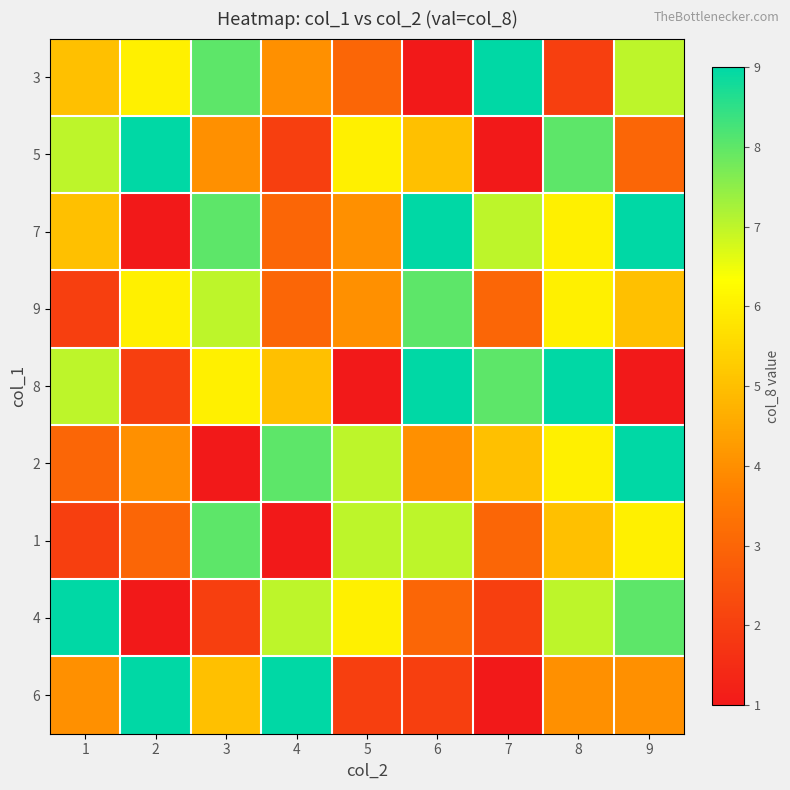

Reading right to left, what are all the values shown in this chart?

3: 9=7	8=2	7=9	6=1	5=3	4=4	3=8	2=6	1=5
5: 9=3	8=8	7=1	6=5	5=6	4=2	3=4	2=9	1=7
7: 9=9	8=6	7=7	6=9	5=4	4=3	3=8	2=1	1=5
9: 9=5	8=6	7=3	6=8	5=4	4=3	3=7	2=6	1=2
8: 9=1	8=9	7=8	6=9	5=1	4=5	3=6	2=2	1=7
2: 9=9	8=6	7=5	6=4	5=7	4=8	3=1	2=4	1=3
1: 9=6	8=5	7=3	6=7	5=7	4=1	3=8	2=3	1=2
4: 9=8	8=7	7=2	6=3	5=6	4=7	3=2	2=1	1=9
6: 9=4	8=4	7=1	6=2	5=2	4=9	3=5	2=9	1=4